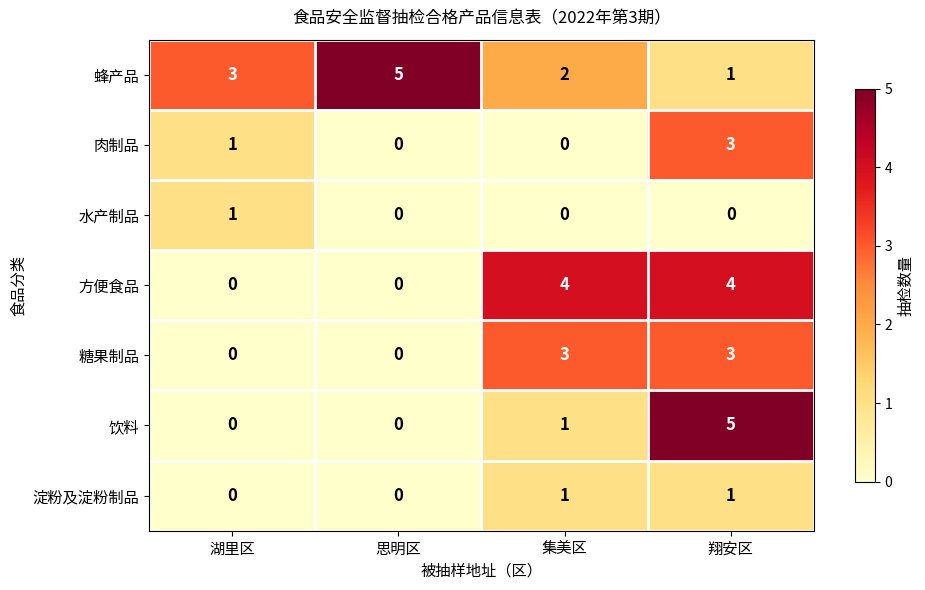

What is the sum of the 饮料 values at 思明区 and 翔安区?

5